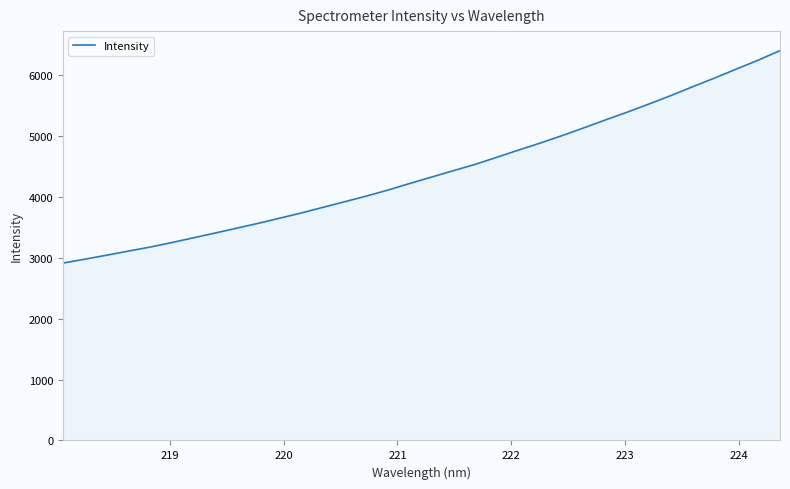

What is the minimum value shown in the chart?

2910.6